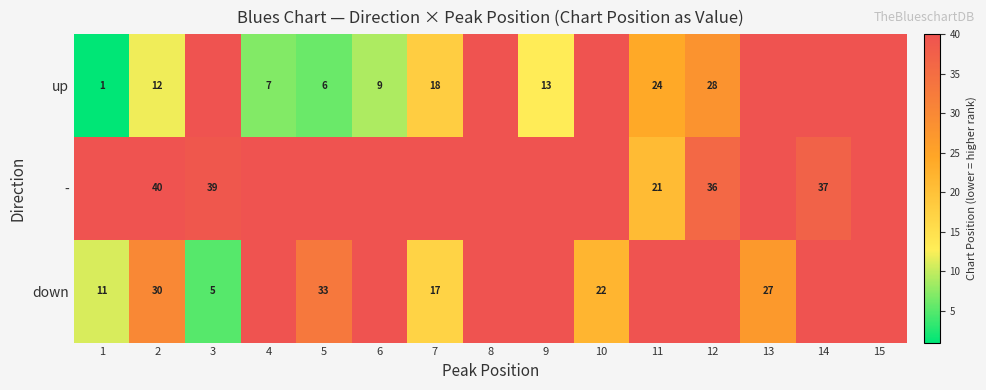

What is the spread (max minus min) of values at 10?

23